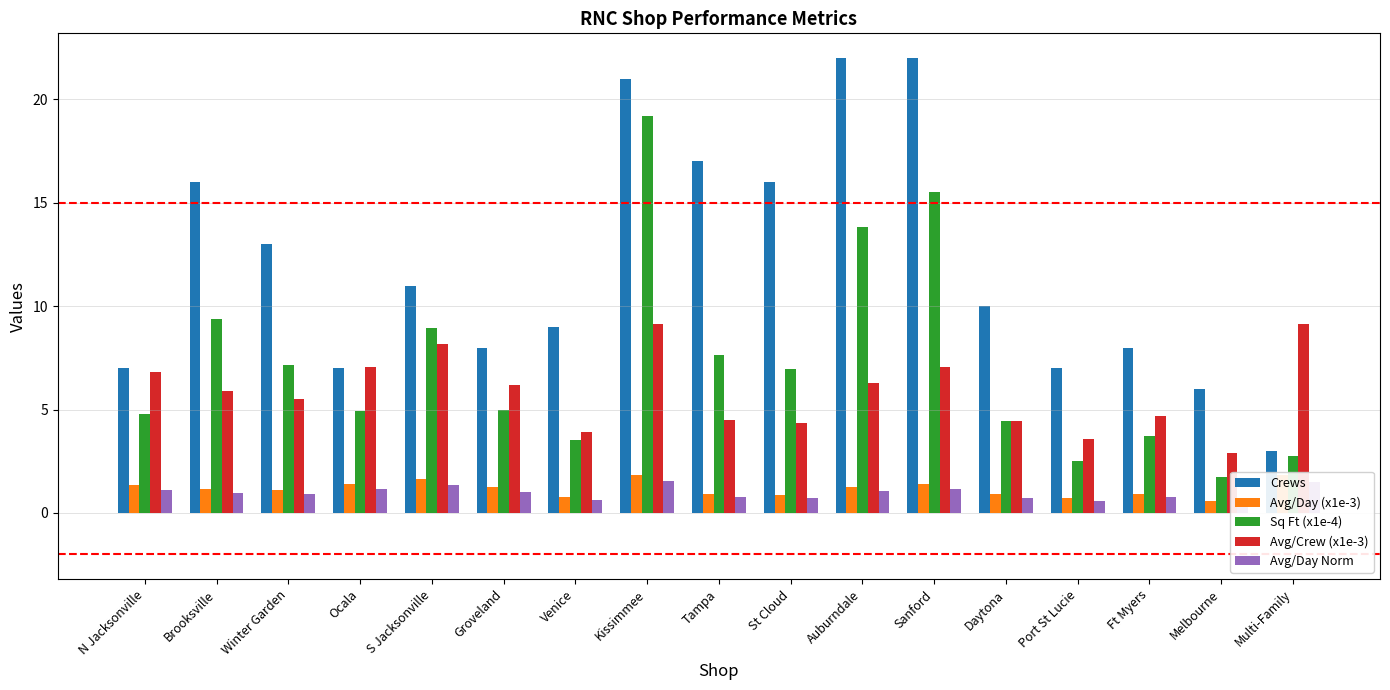

What position from the left is Tampa?

9